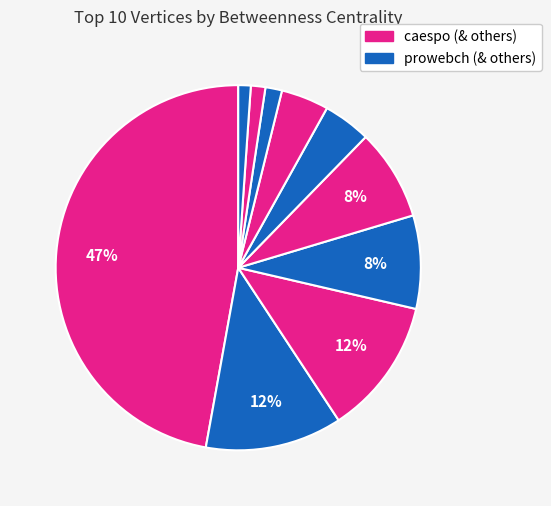

Count the number of slices in the pie.

10